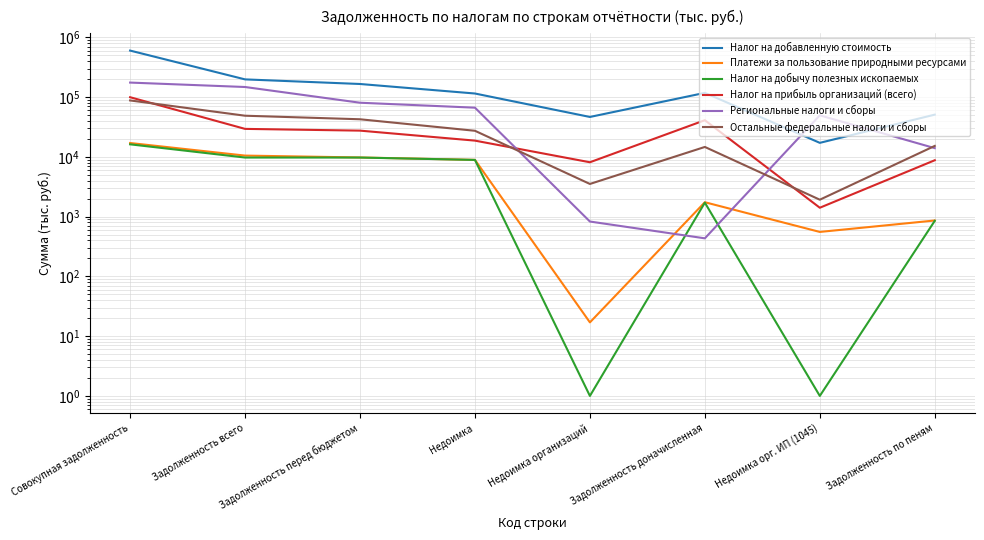

Reading left to right, transcribe all the data shown in this chart.

Налог на добавленную стоимость: Совокупная задолженность=599002	Задолженность всего=197501	Задолженность перед бюджетом=165381	Недоимка=114609	Недоимка организаций=46452	Задолженность доначисленная=117488	Недоимка орг. ИП (1045)=17130	Задолженность по пеням=50772
Платежи за пользование природными ресурсами: Совокупная задолженность=17018	Задолженность всего=10488	Задолженность перед бюджетом=9755	Недоимка=8894	Недоимка организаций=17	Задолженность доначисленная=1740	Недоимка орг. ИП (1045)=554	Задолженность по пеням=861
Налог на добычу полезных ископаемых: Совокупная задолженность=16185	Задолженность всего=9728	Задолженность перед бюджетом=9724	Недоимка=8875	Недоимка организаций=1	Задолженность доначисленная=1711	Недоимка орг. ИП (1045)=1	Задолженность по пеням=849
Налог на прибыль организаций (всего): Совокупная задолженность=99358	Задолженность всего=29339	Задолженность перед бюджетом=27431	Недоимка=18667	Недоимка организаций=8113	Задолженность доначисленная=40971	Недоимка орг. ИП (1045)=1407	Задолженность по пеням=8764
Региональные налоги и сборы: Совокупная задолженность=174654	Задолженность всего=147266	Задолженность перед бюджетом=80371	Недоимка=66403	Недоимка организаций=827	Задолженность доначисленная=433	Недоимка орг. ИП (1045)=49424	Задолженность по пеням=13968
Остальные федеральные налоги и сборы: Совокупная задолженность=87765	Задолженность всего=48726	Задолженность перед бюджетом=42497	Недоимка=27269	Недоимка организаций=3517	Задолженность доначисленная=14629	Недоимка орг. ИП (1045)=1917	Задолженность по пеням=15228